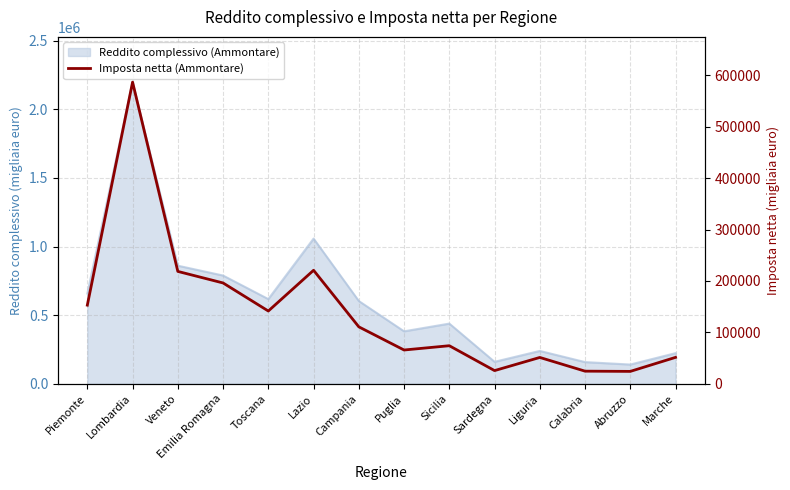

Is it true that the value at Emilia Romagna is 299721?

False